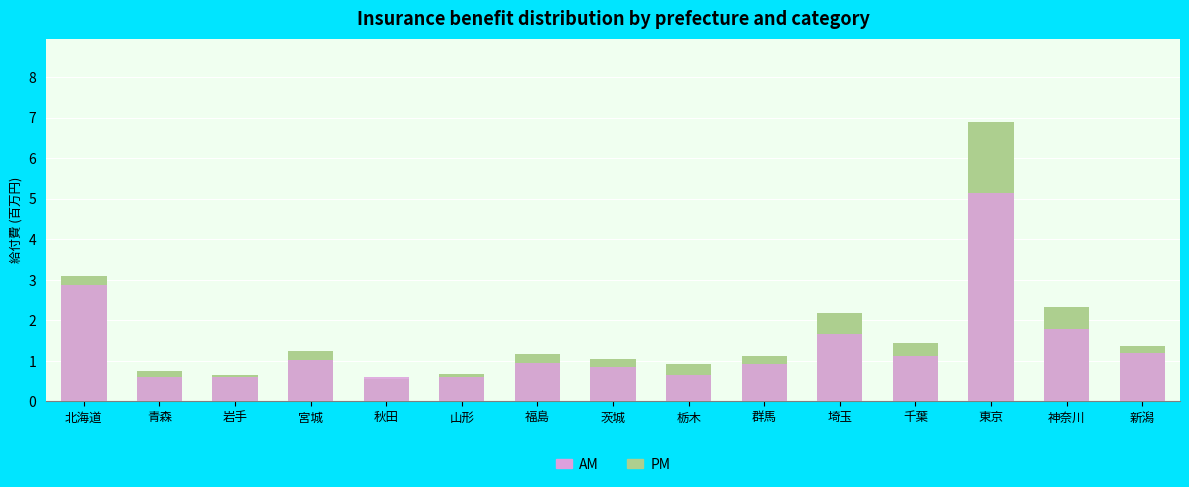

What are all the series names shown in the legend?

PM, AM